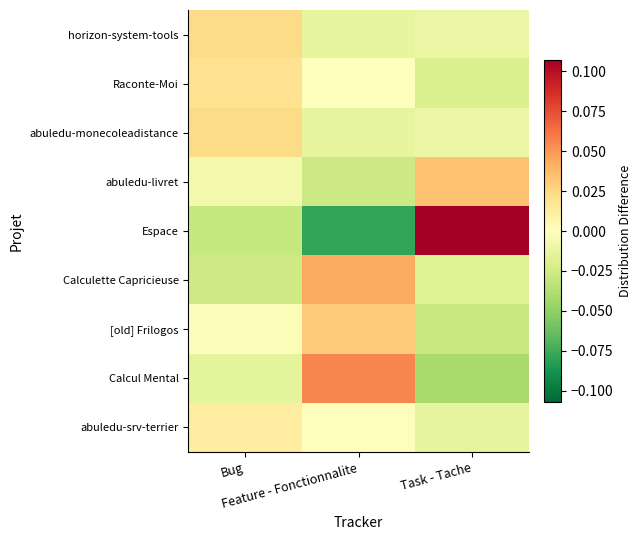

Reading left to right, transcribe all the data shown in this chart.

abuledu-srv-terrier: Bug=0.0	Feature - Fonctionnalite=0.0	Task - Tache=-0.0
Calcul Mental: Bug=-0.0	Feature - Fonctionnalite=0.1	Task - Tache=-0.0
[old] Frilogos: Bug=-0.0	Feature - Fonctionnalite=0.0	Task - Tache=-0.0
Calculette Capricieuse: Bug=-0.0	Feature - Fonctionnalite=0.0	Task - Tache=-0.0
Espace: Bug=-0.0	Feature - Fonctionnalite=-0.1	Task - Tache=0.1
abuledu-livret: Bug=-0.0	Feature - Fonctionnalite=-0.0	Task - Tache=0.0
abuledu-monecoleadistance: Bug=0.0	Feature - Fonctionnalite=-0.0	Task - Tache=-0.0
Raconte-Moi: Bug=0.0	Feature - Fonctionnalite=0.0	Task - Tache=-0.0
horizon-system-tools: Bug=0.0	Feature - Fonctionnalite=-0.0	Task - Tache=-0.0